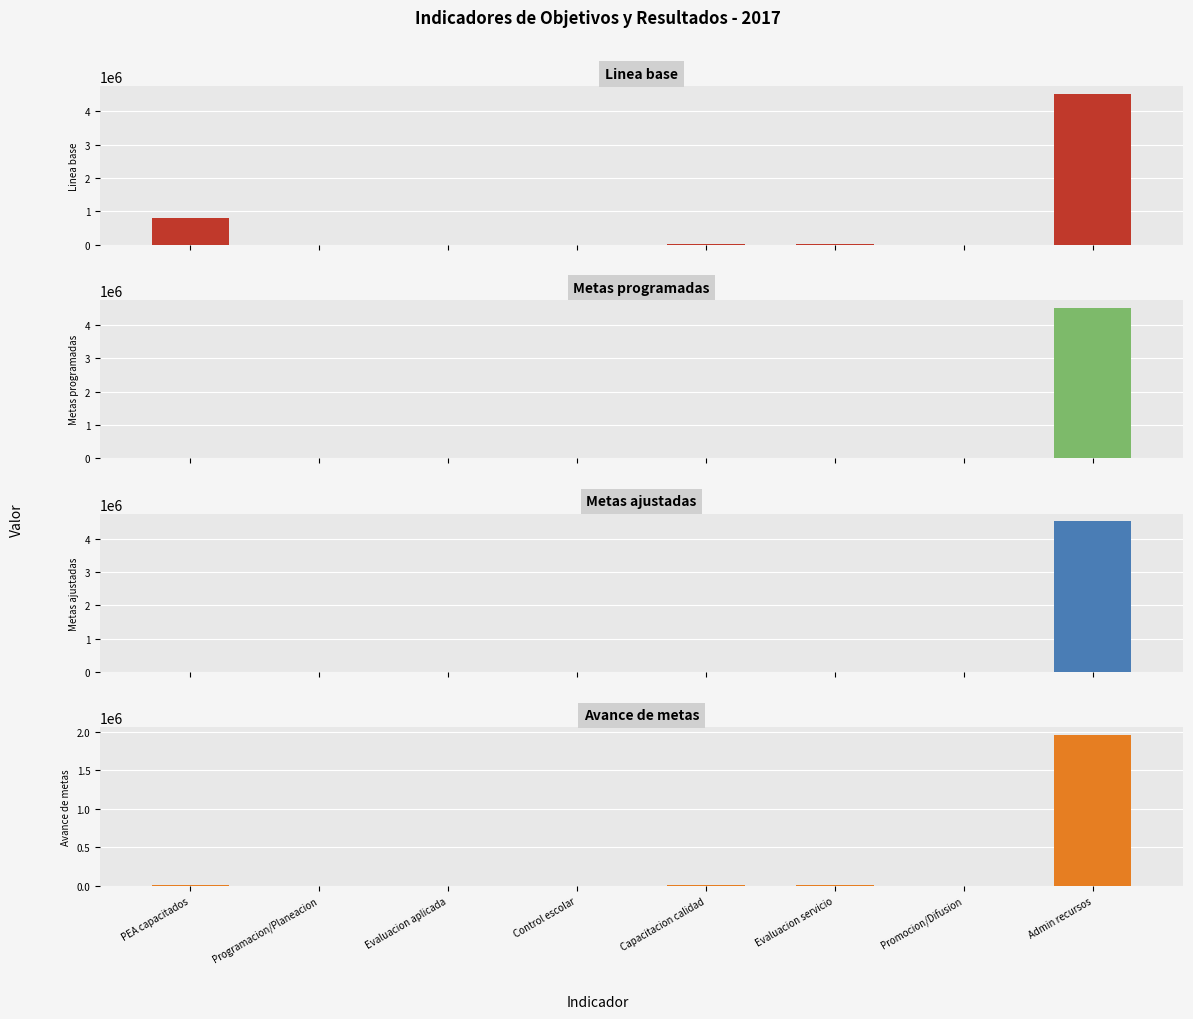

Between Programacion/Planeacion and Capacitacion calidad, which is larger?

Capacitacion calidad